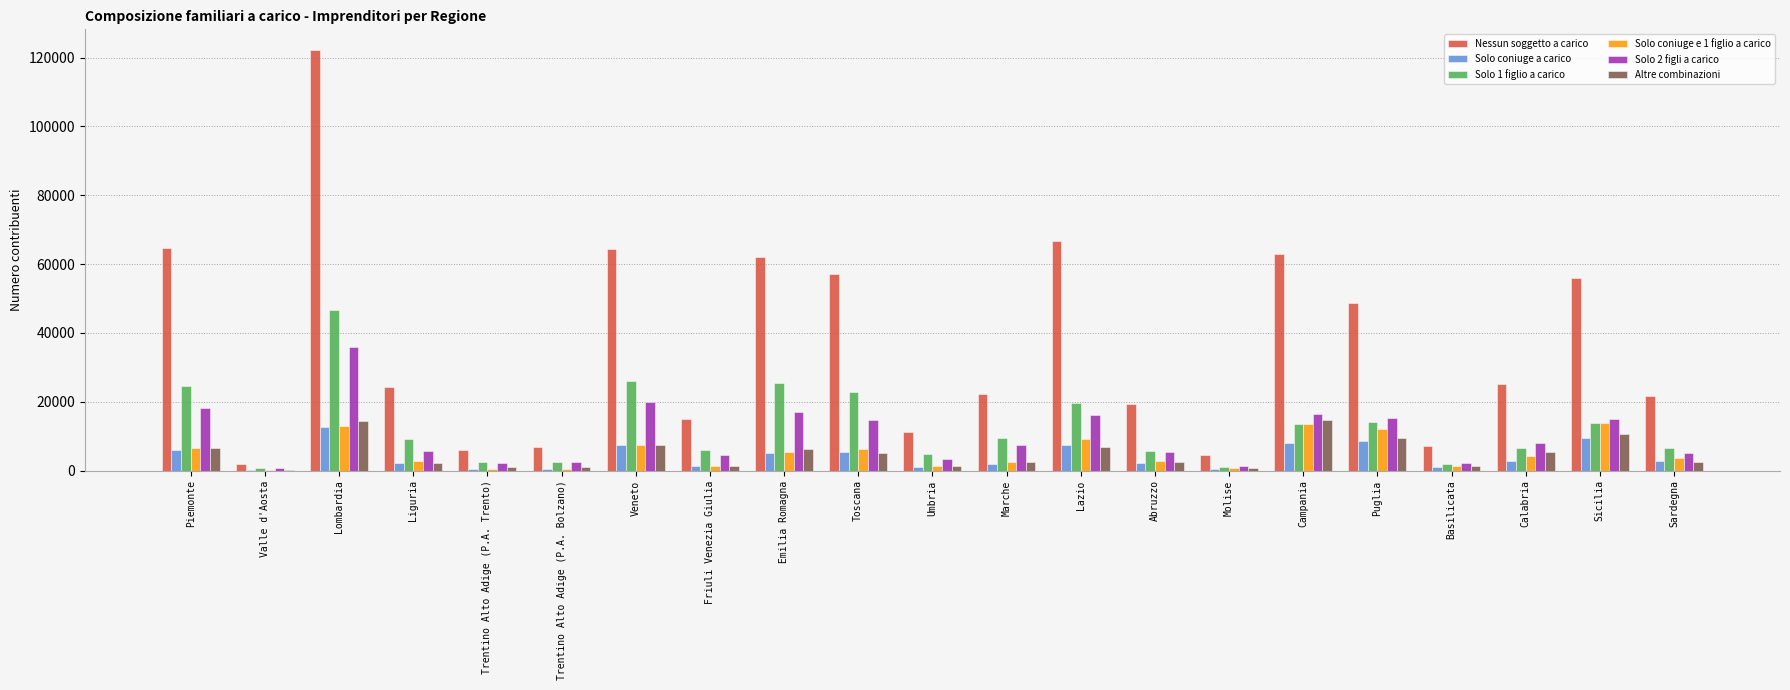

What is the sum of all Solo coniuge a carico values?

86729